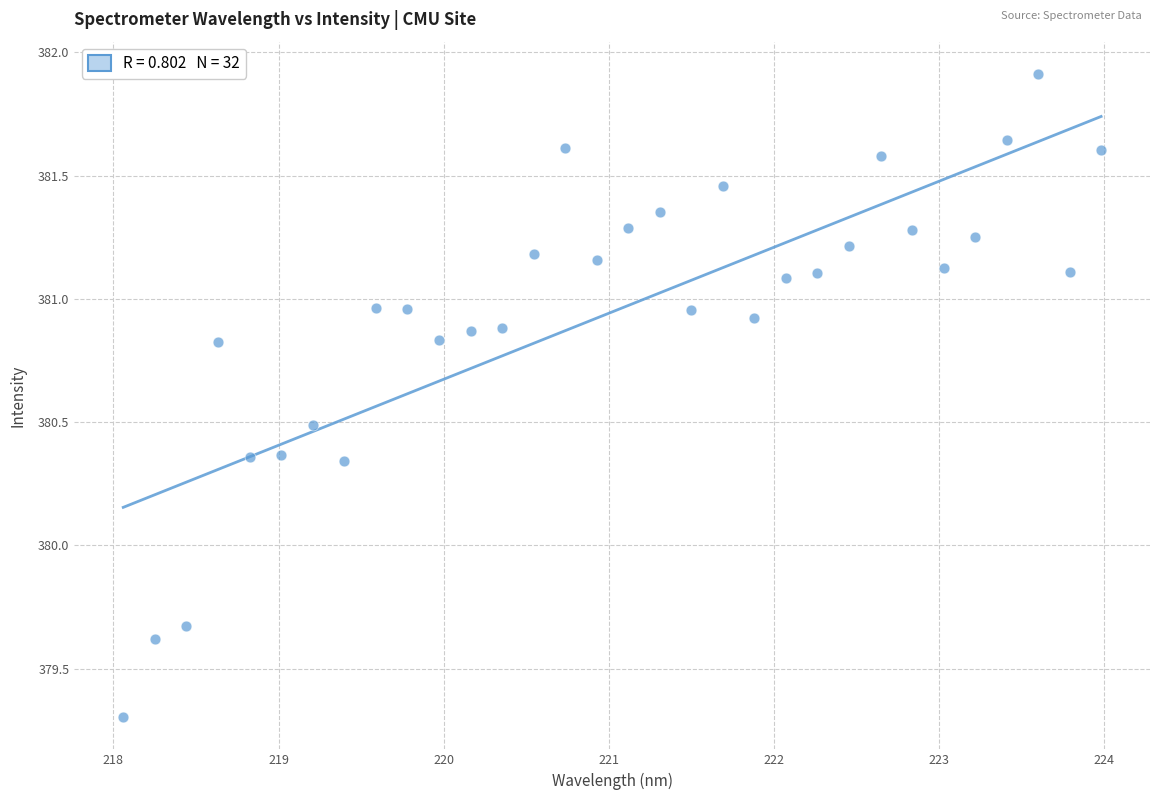

What is the range of Y values (max minus min)?

2.6